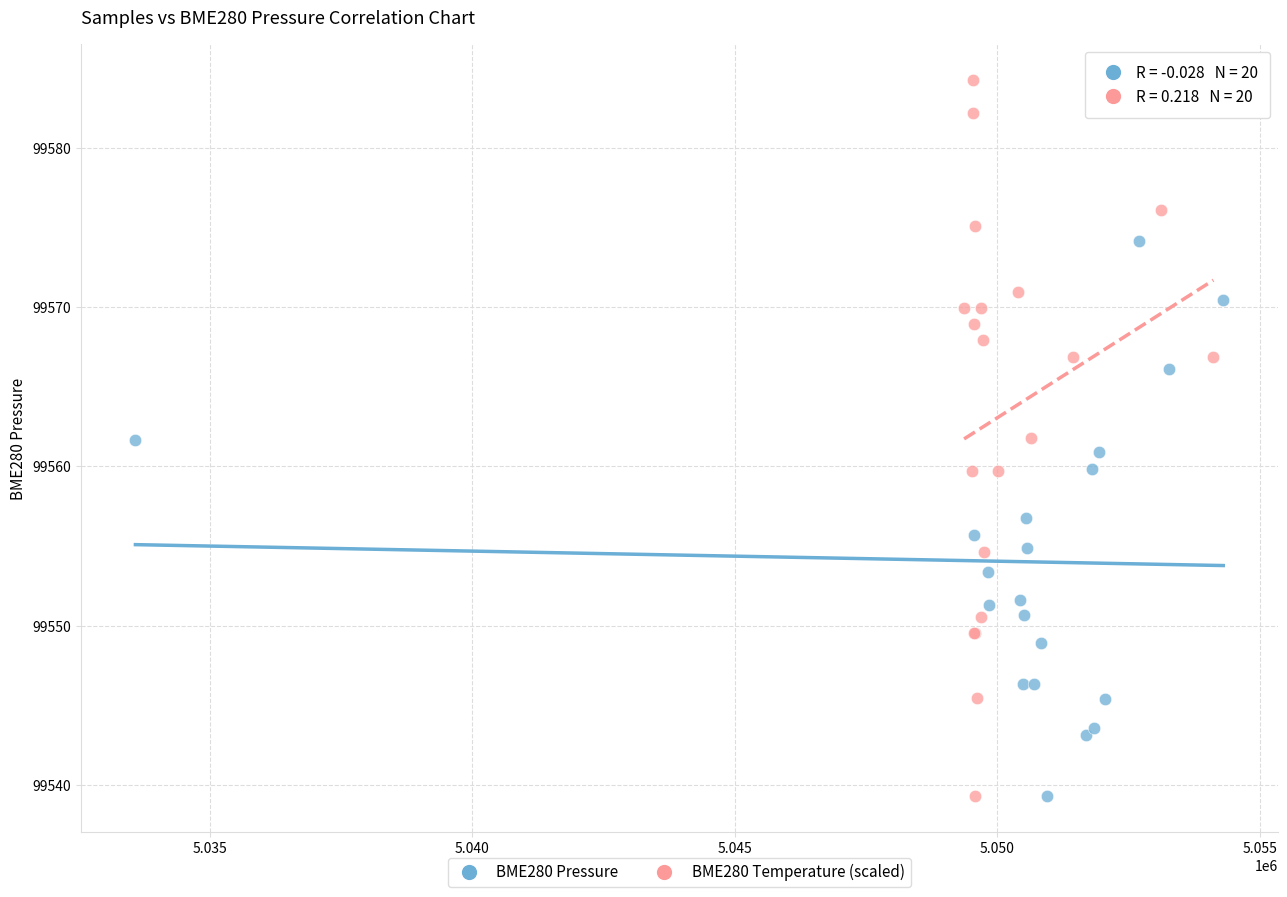

Which series reaches the maximum Y coordinate?

BME280 Temperature (scaled)